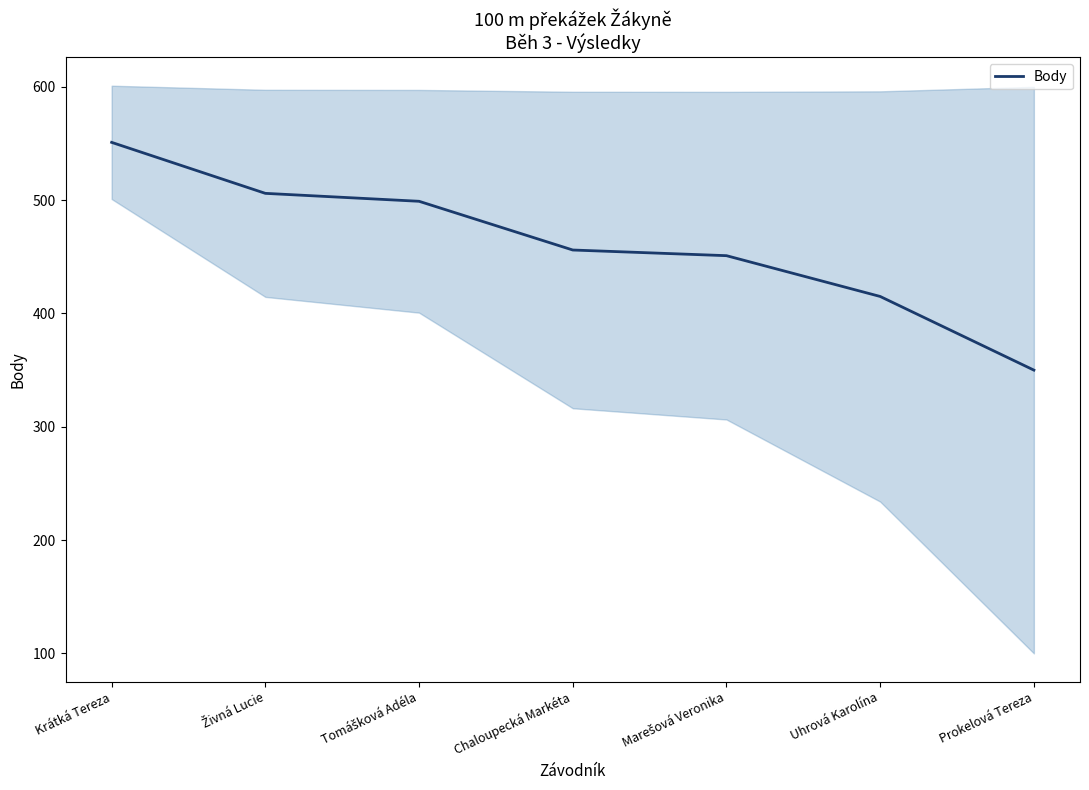

What is the smallest value displayed?

350